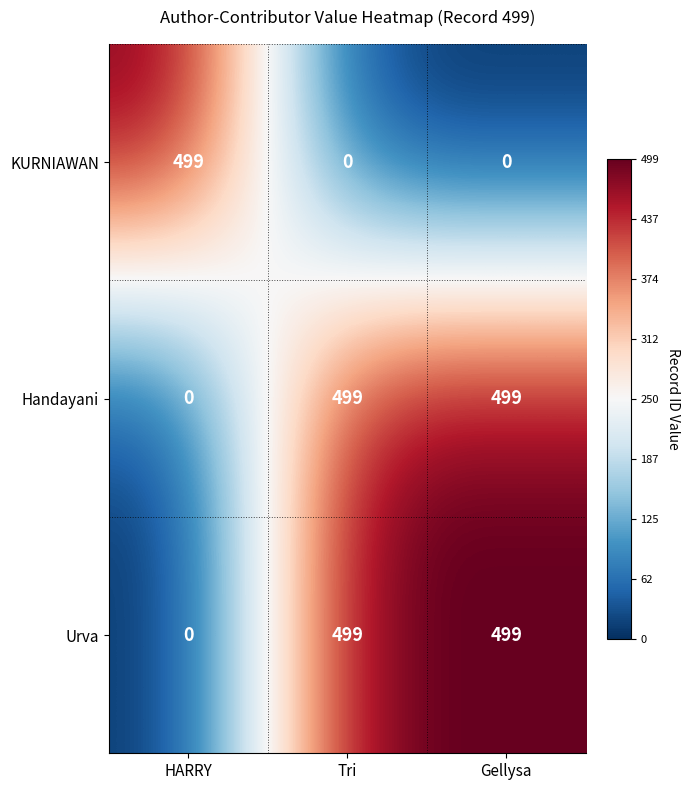

What is the difference between the highest and lowest values at Gellysa?

499